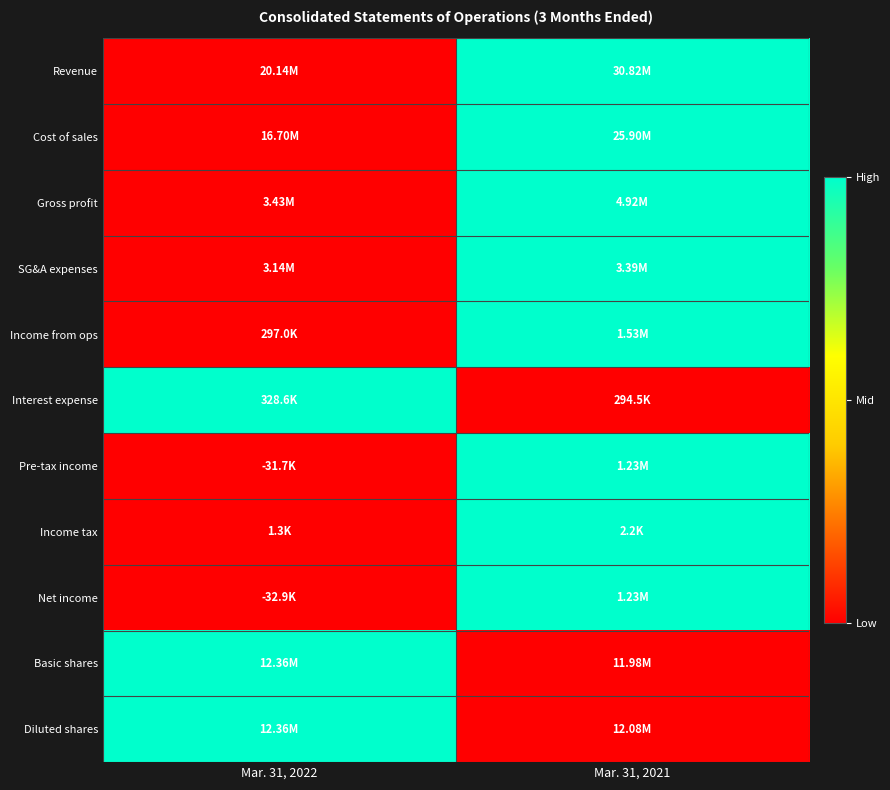

What is the spread (max minus min) of values at Mar. 31, 2022?

1